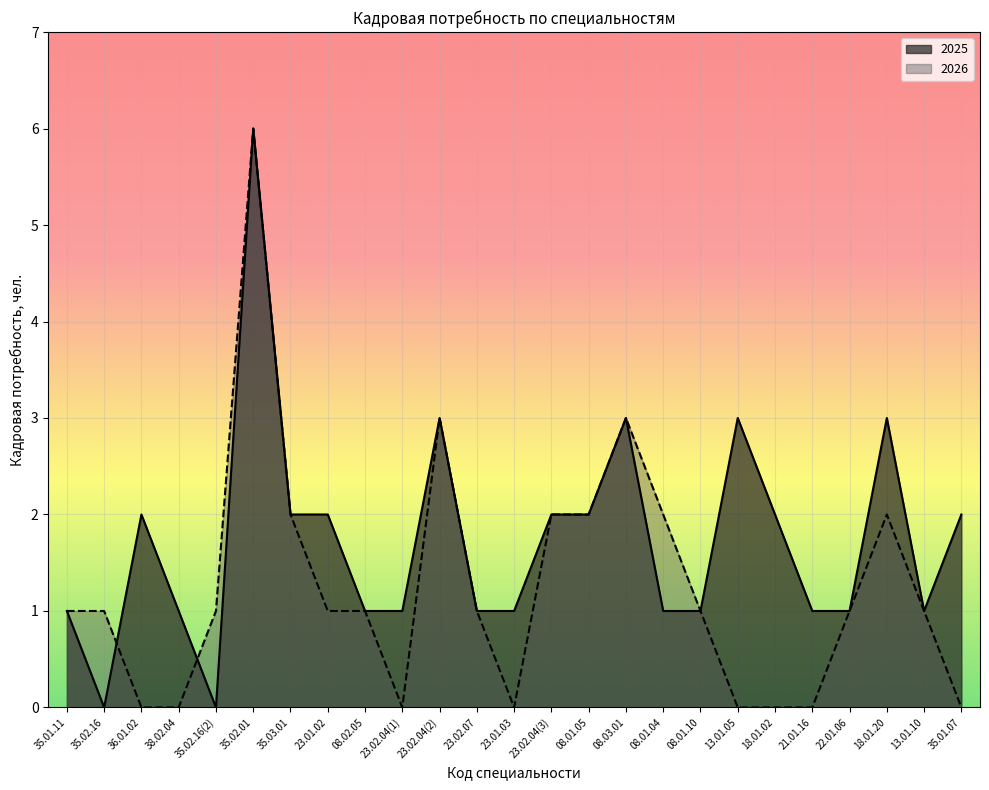

What are all the series names shown in the legend?

2025, 2026